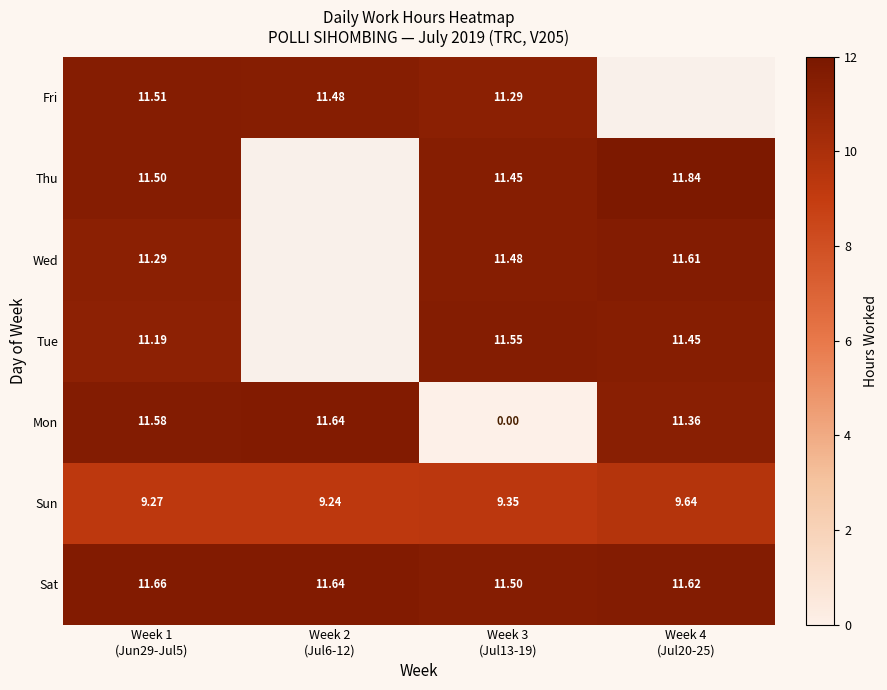

Which category has the lowest value across all series?

Week 3
(Jul13-19)